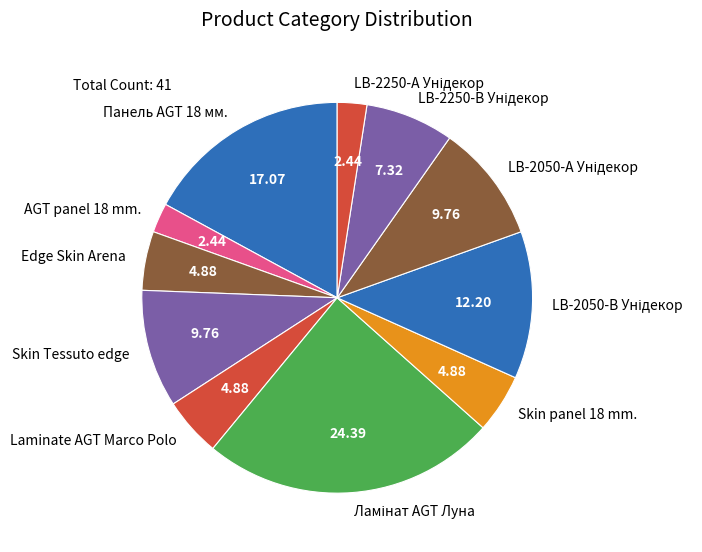

Do Skin panel 18 mm. and Панель AGT 18 мм. together represent more than half of the pie?

No